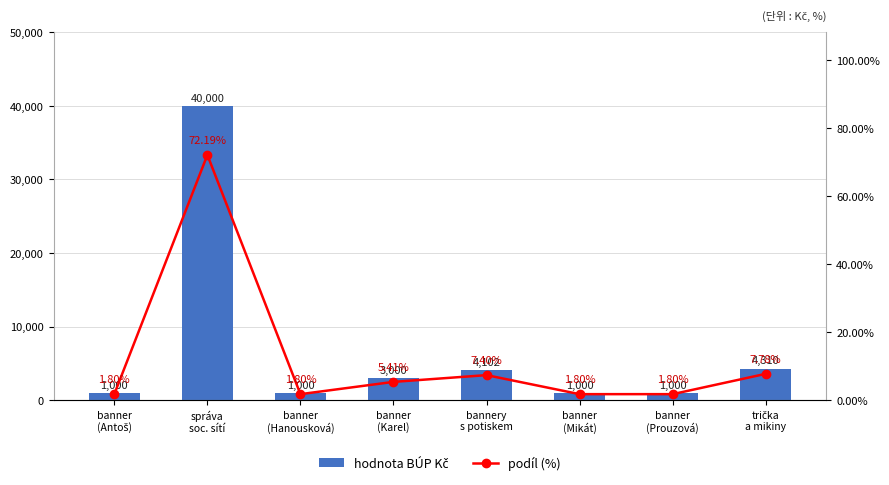

At which category is the sum across all series the highest?

správa
soc. sítí